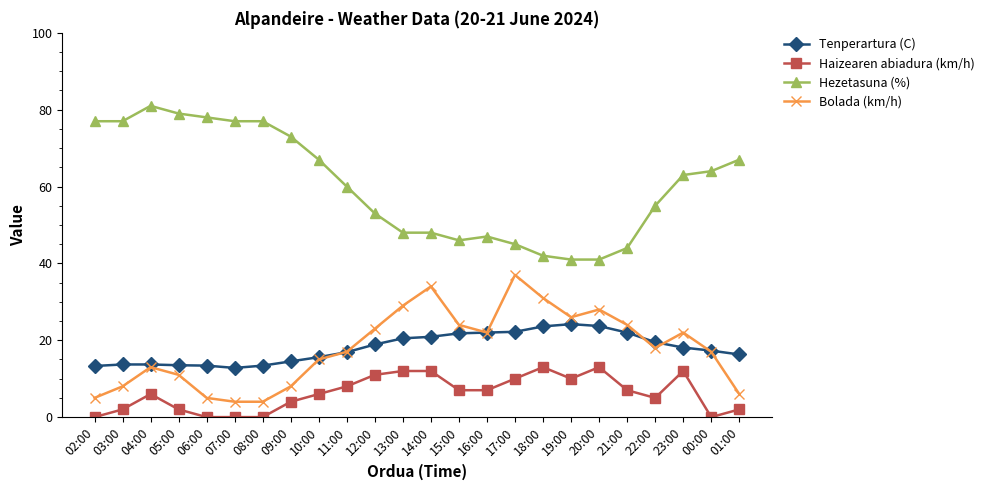

What position from the right is 21:00?

5